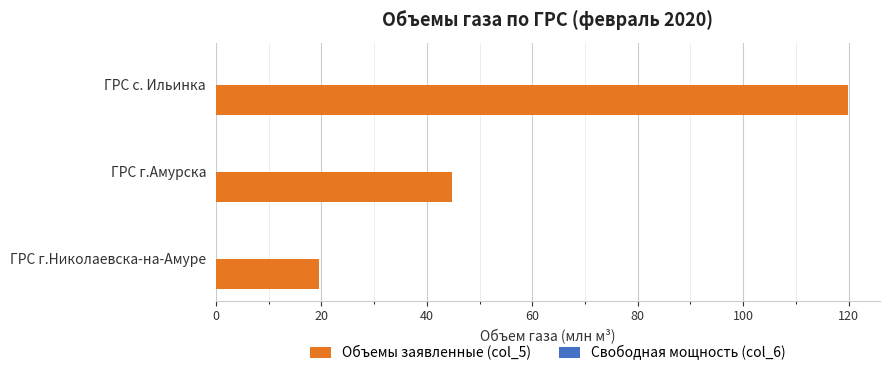

What is the sum of all values?

184.2